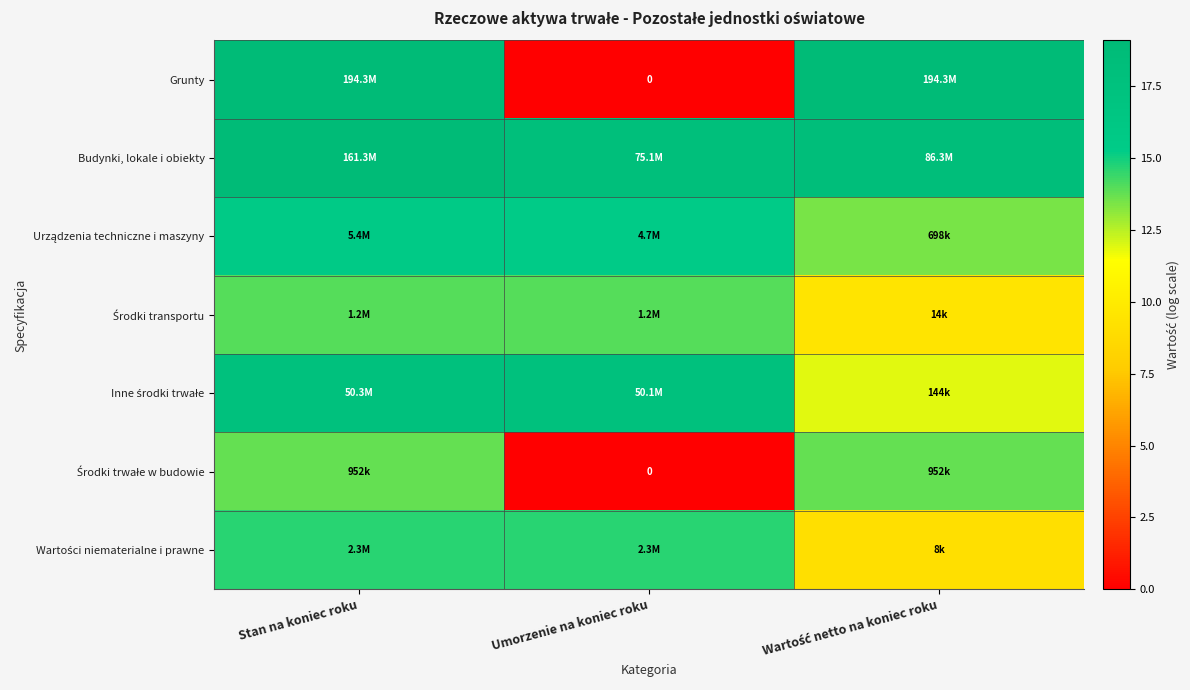

At which category is the sum across all series the highest?

Stan na koniec roku